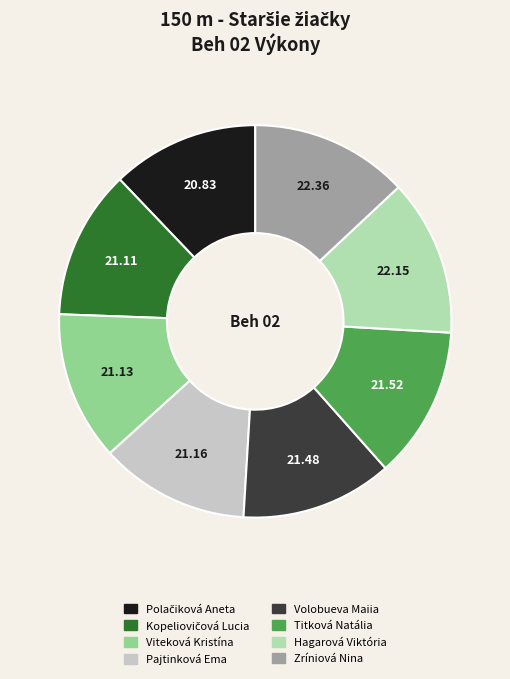

Do Hagarová Viktória and Volobueva Maiia together represent more than half of the pie?

No